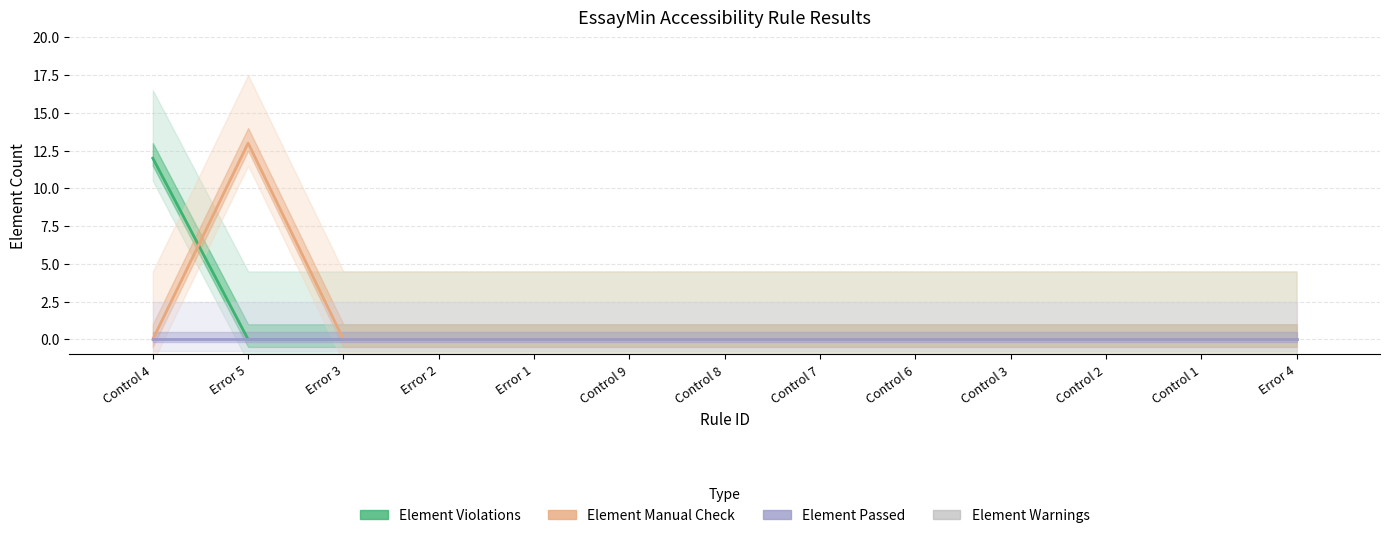

Does the chart contain any negative values?

No